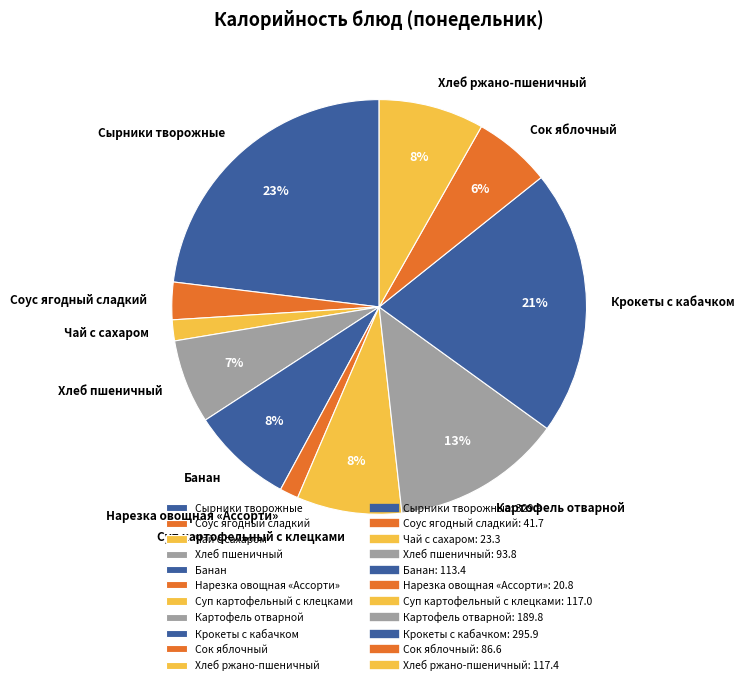

Does any single category account for the majority?

No